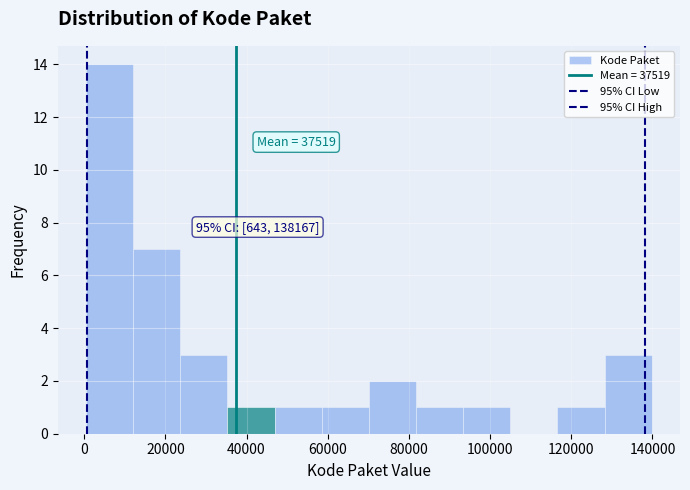

Over which range of the x-axis is the bar tallest?

0 to 12000